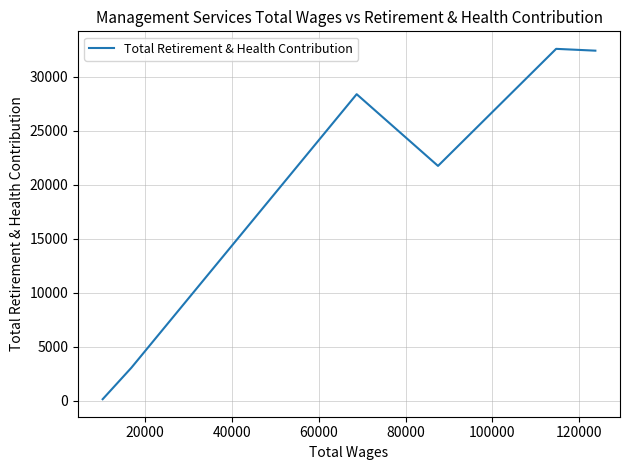

Between 60000 and 20000, which is larger?

20000